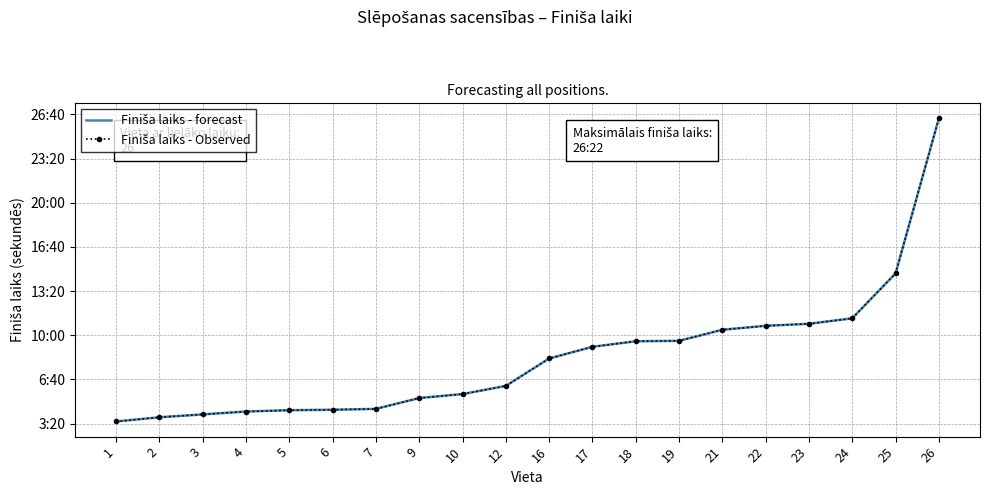

Count the number of data series in this chart.

2